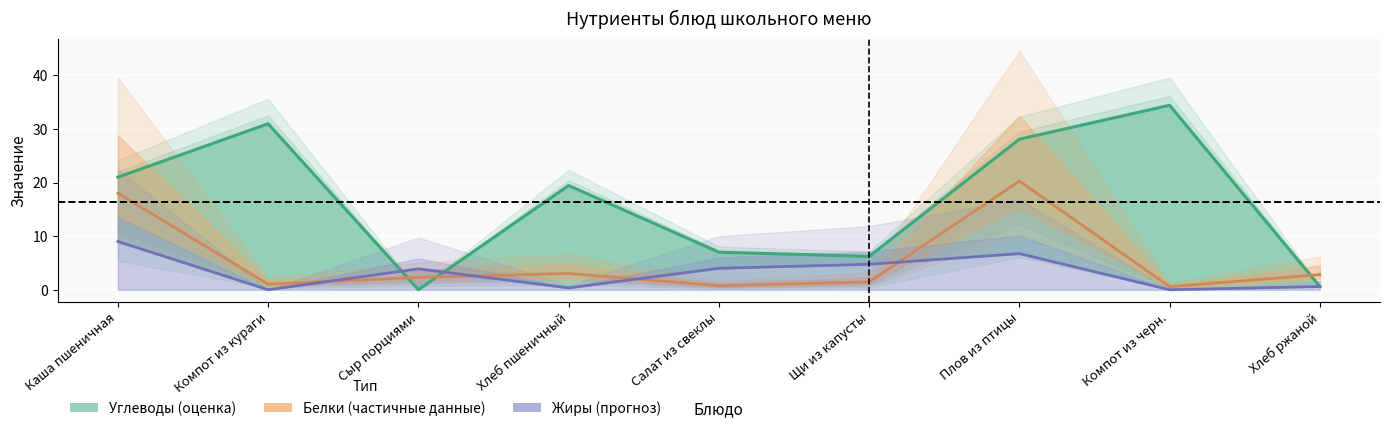

Which series ends up on top after the final intersection of Белки and Углеводы?

Белки